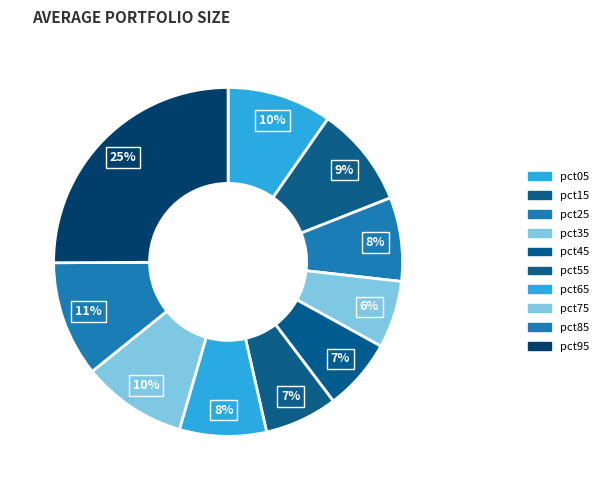

Count the number of slices in the pie.

10